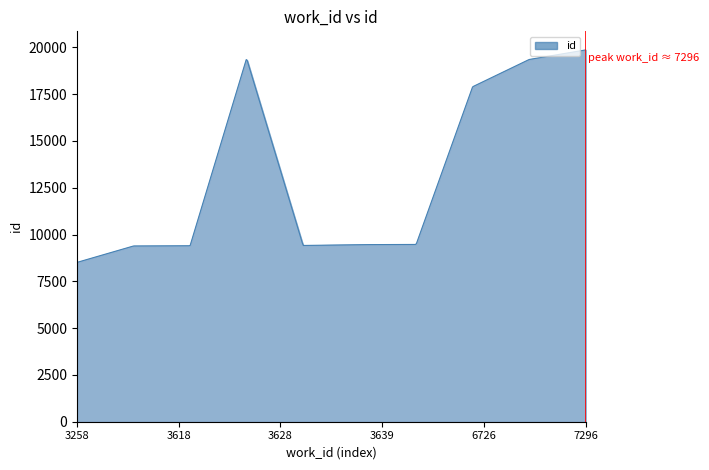

What is the minimum value shown in the chart?

8514.0